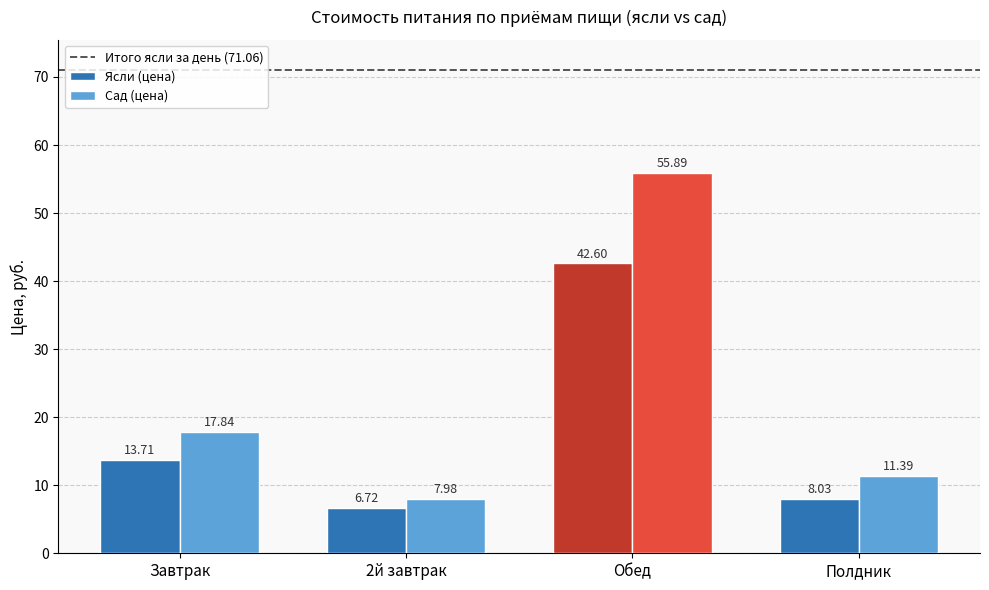

Reading left to right, transcribe all the data shown in this chart.

Ясли (цена): Завтрак=13.7	2й завтрак=6.7	Обед=42.6	Полдник=8.0
Сад (цена): Завтрак=17.8	2й завтрак=8.0	Обед=55.9	Полдник=11.4